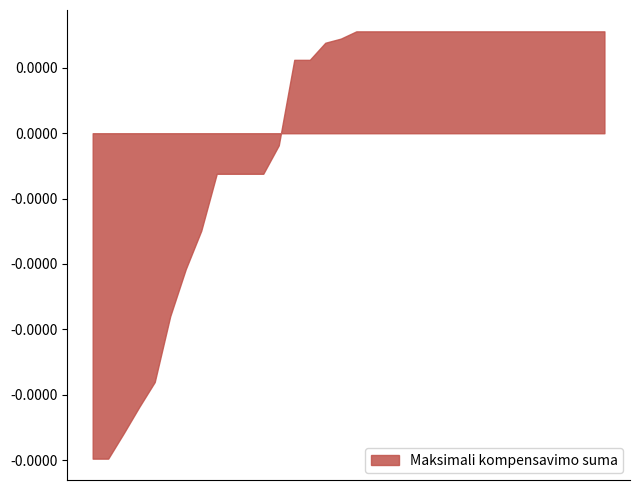

Does the chart have visible grid lines?

No